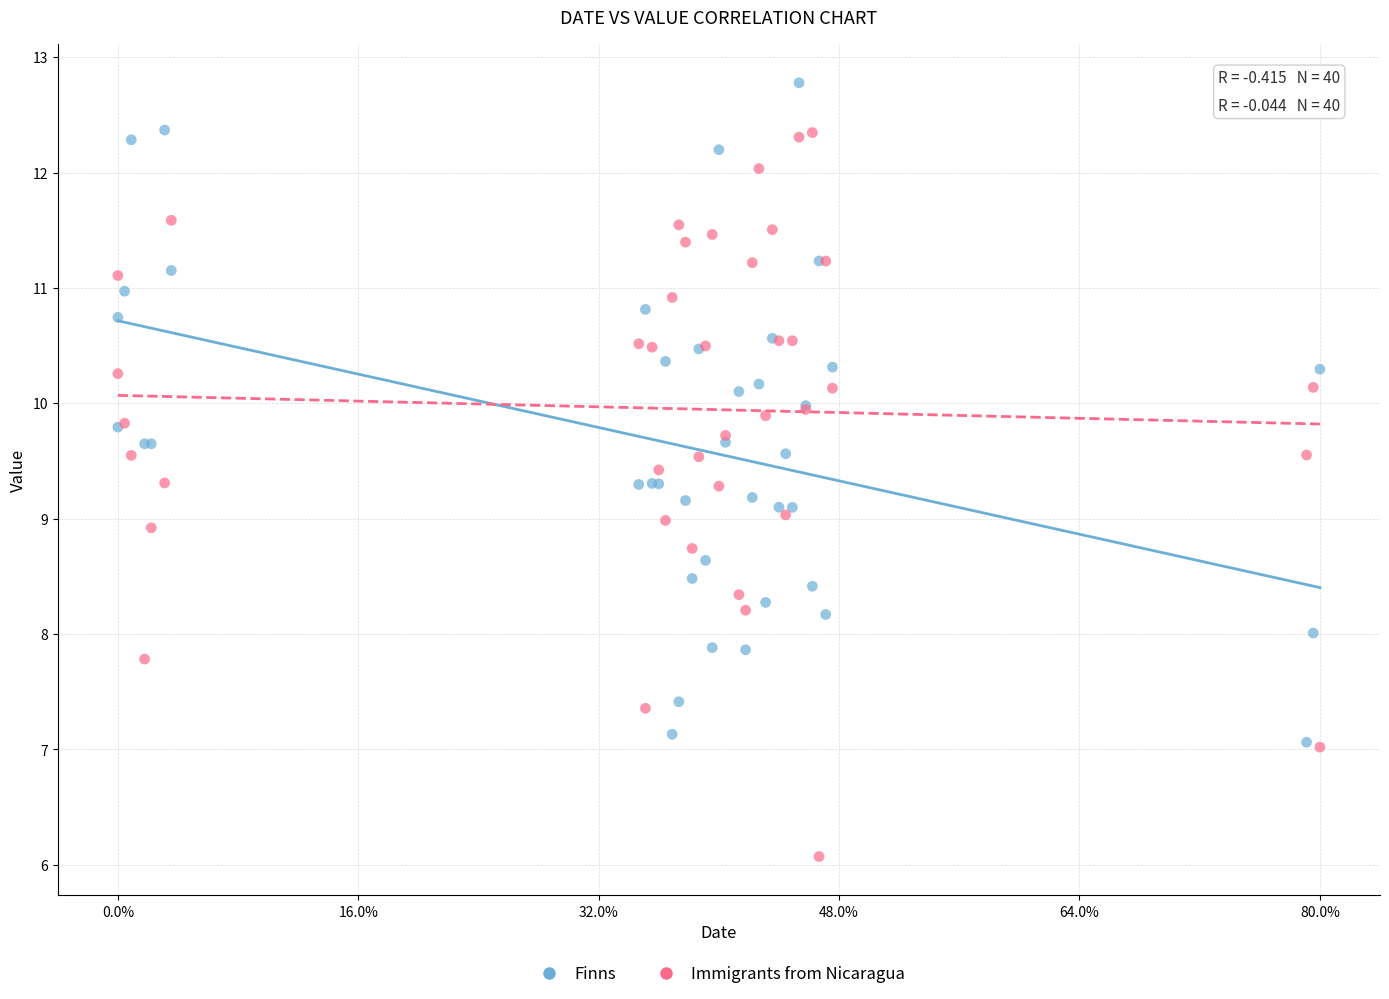

Which series has the largest Y range (max minus min)?

Immigrants from Nicaragua